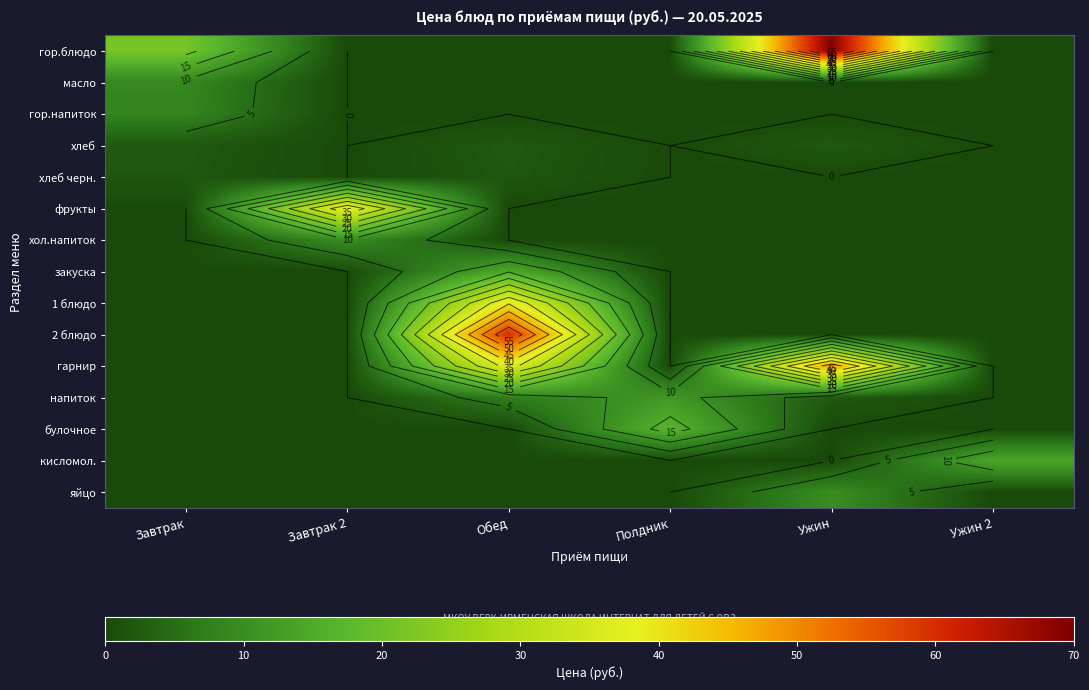

Which series has the largest range (max minus min)?

гор.блюдо